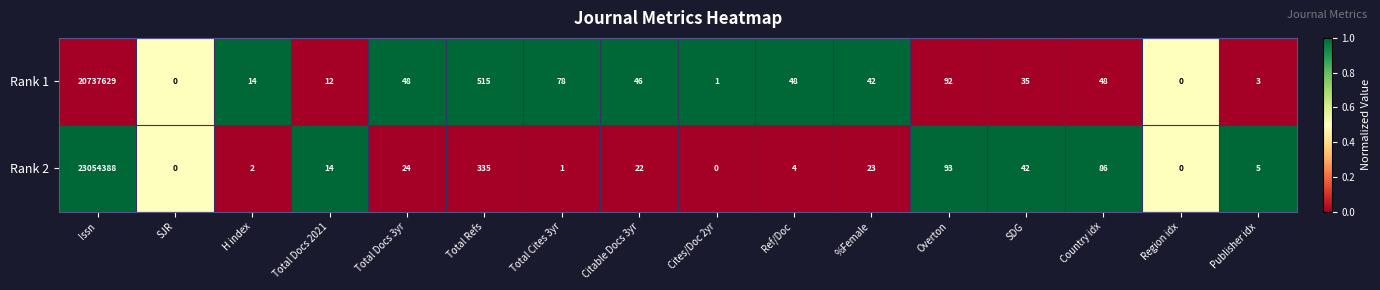

At which label does Rank 1 first exceed 46?

Issn